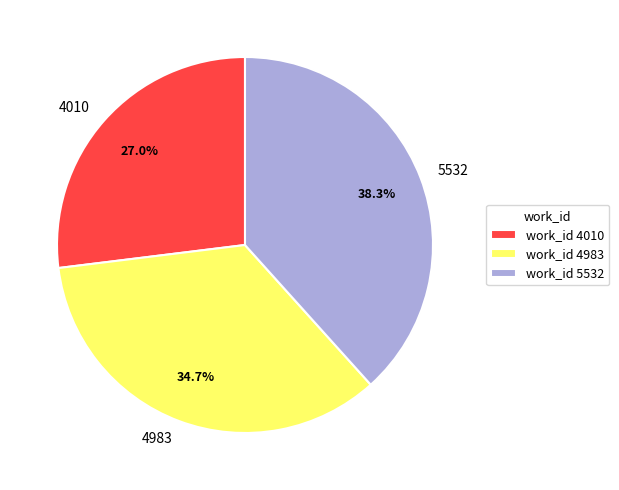

To the nearest percent, what percentage of the pie is 4983?

35%